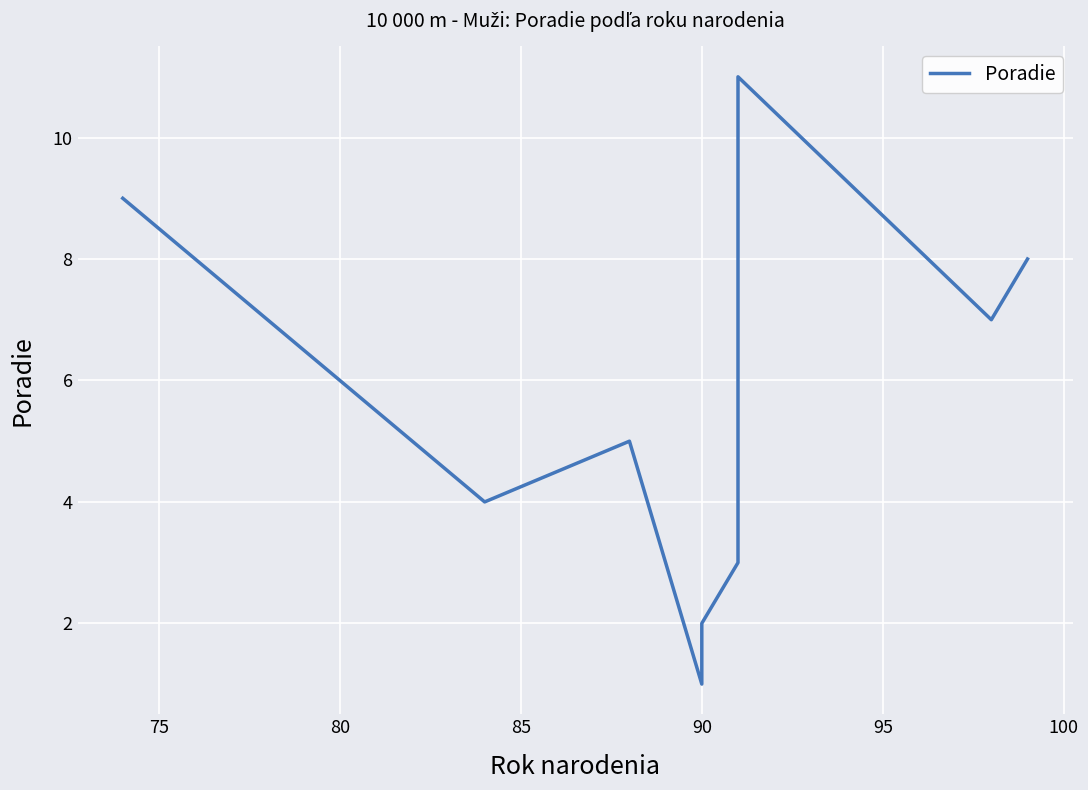

How many categories are shown in the chart?

11